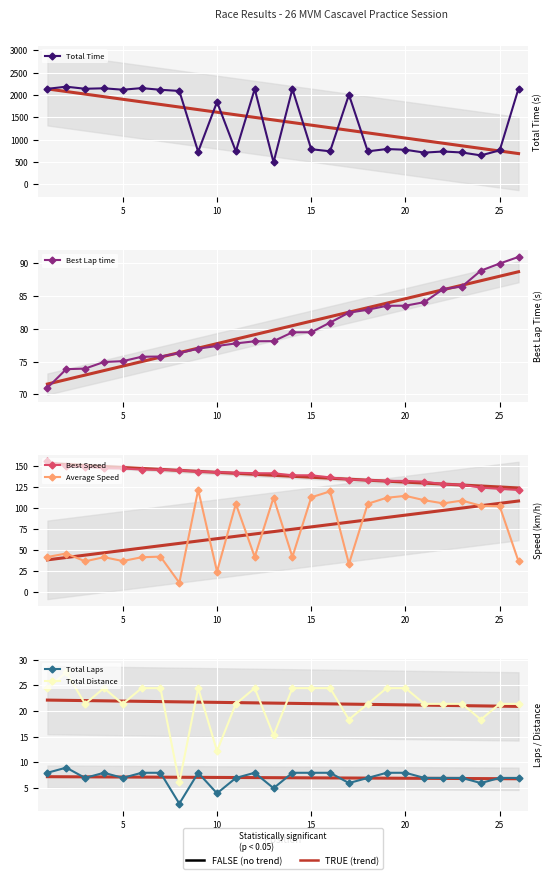

Which category has the highest value across all series?

2